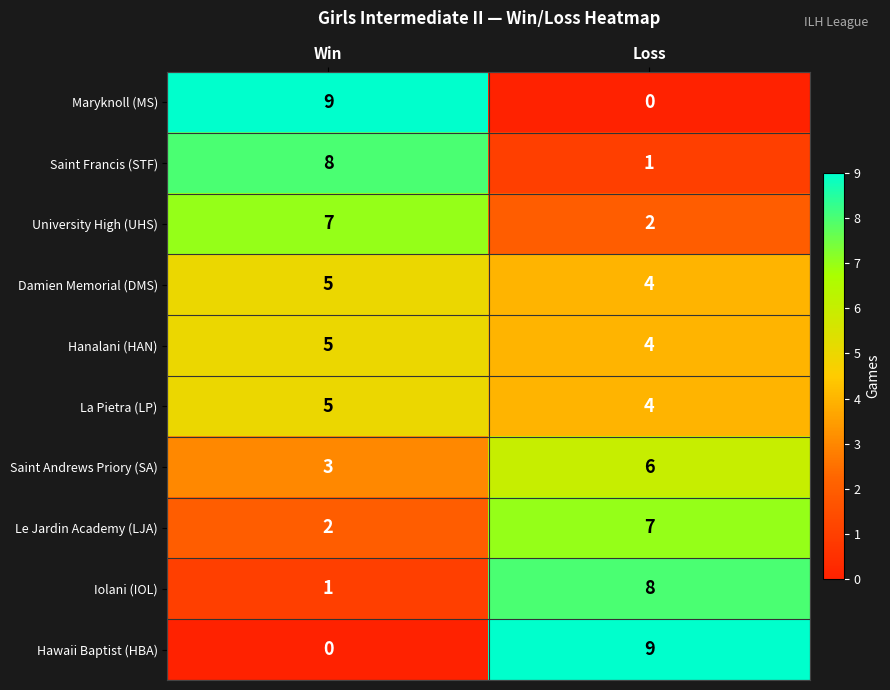

What is the difference between the highest and lowest values at Loss?

9